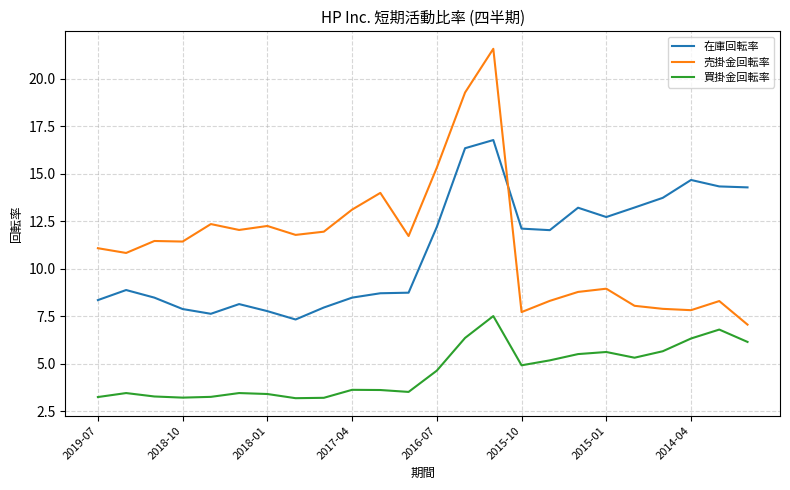

What is the sum of all 売掛金回転率 values?

273.3